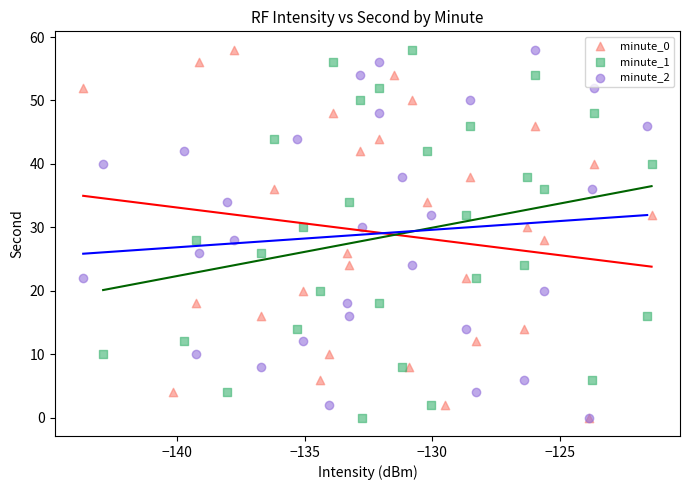

What are all the series names shown in the legend?

minute_0, minute_1, minute_2